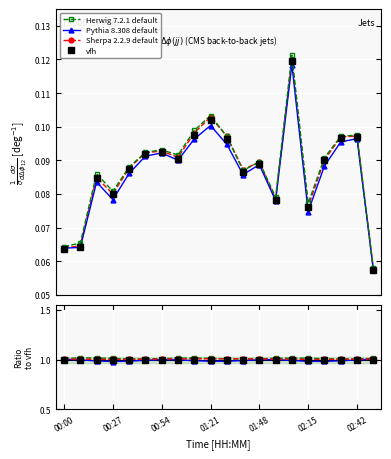

True or false: Pythia 8.308 default and Sherpa 2.2.9 default intersect in this chart.

False